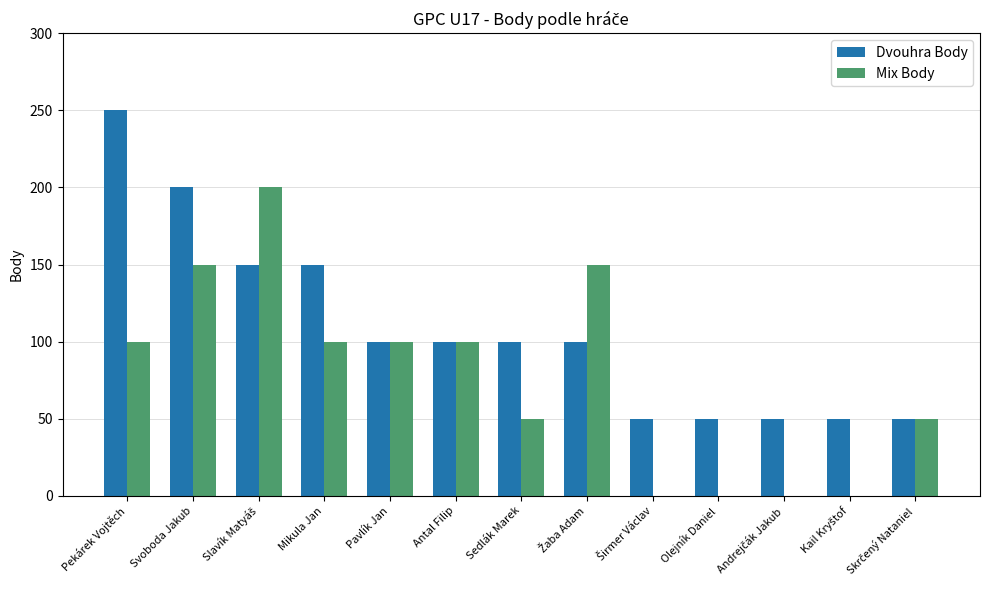

How many groups of bars are there?

13